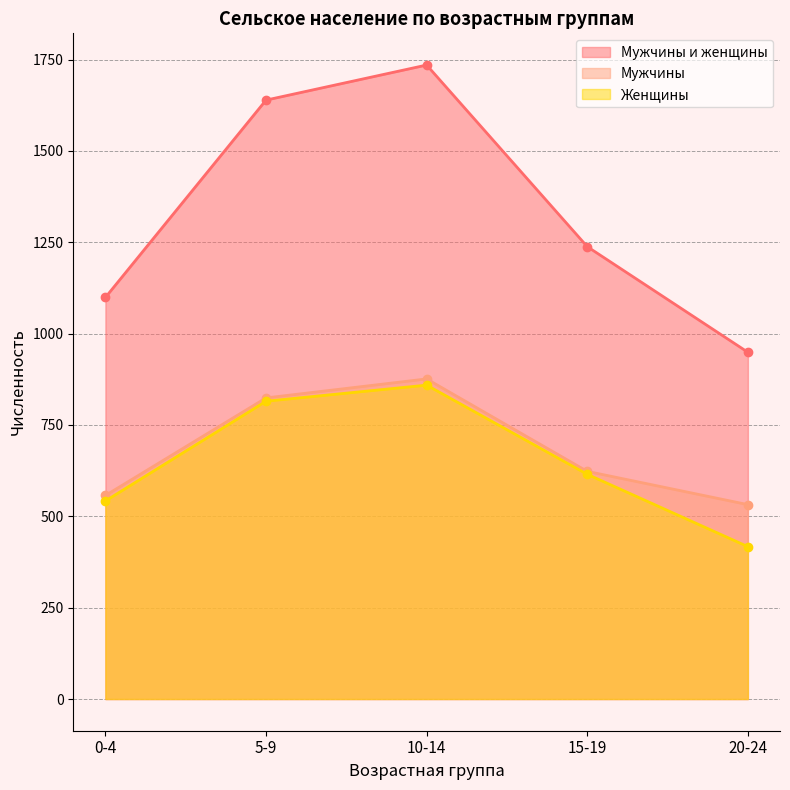

How many distinct data groups are displayed?

3